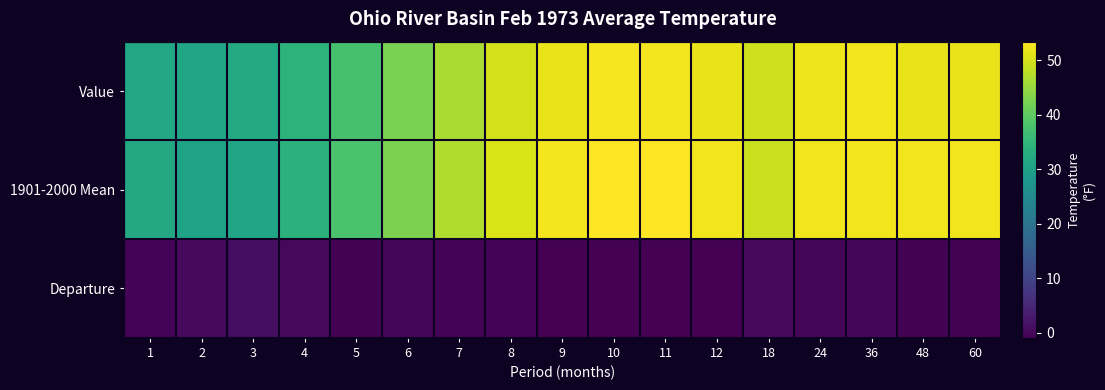

Reading left to right, extract all data points from this chart.

Value: 1=31.5	2=31.1	3=32.4	4=34.3	5=37.6	6=42.5	7=46.6	8=49.9	9=51.6	10=52.7	11=52.5	12=51.5	18=49.4	24=52.0	36=52.2	48=51.7	60=51.7
1901-2000 Mean: 1=31.9	2=30.6	3=31.2	4=34.0	5=38.1	6=42.7	7=46.9	8=50.3	9=52.5	10=53.4	11=53.2	12=52.2	18=49.0	24=52.2	36=52.2	48=52.2	60=52.2
Departure: 1=-0.4	2=0.5	3=1.2	4=0.3	5=-0.5	6=-0.2	7=-0.3	8=-0.4	9=-0.9	10=-0.7	11=-0.7	12=-0.7	18=0.4	24=-0.2	36=0.0	48=-0.5	60=-0.5